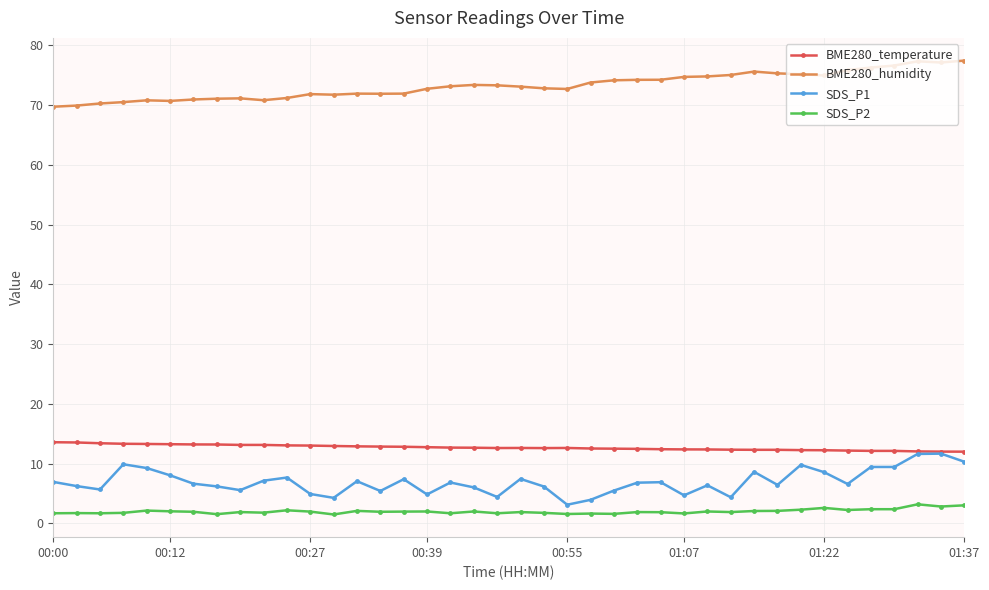

What are all the series names shown in the legend?

BME280_temperature, BME280_humidity, SDS_P1, SDS_P2